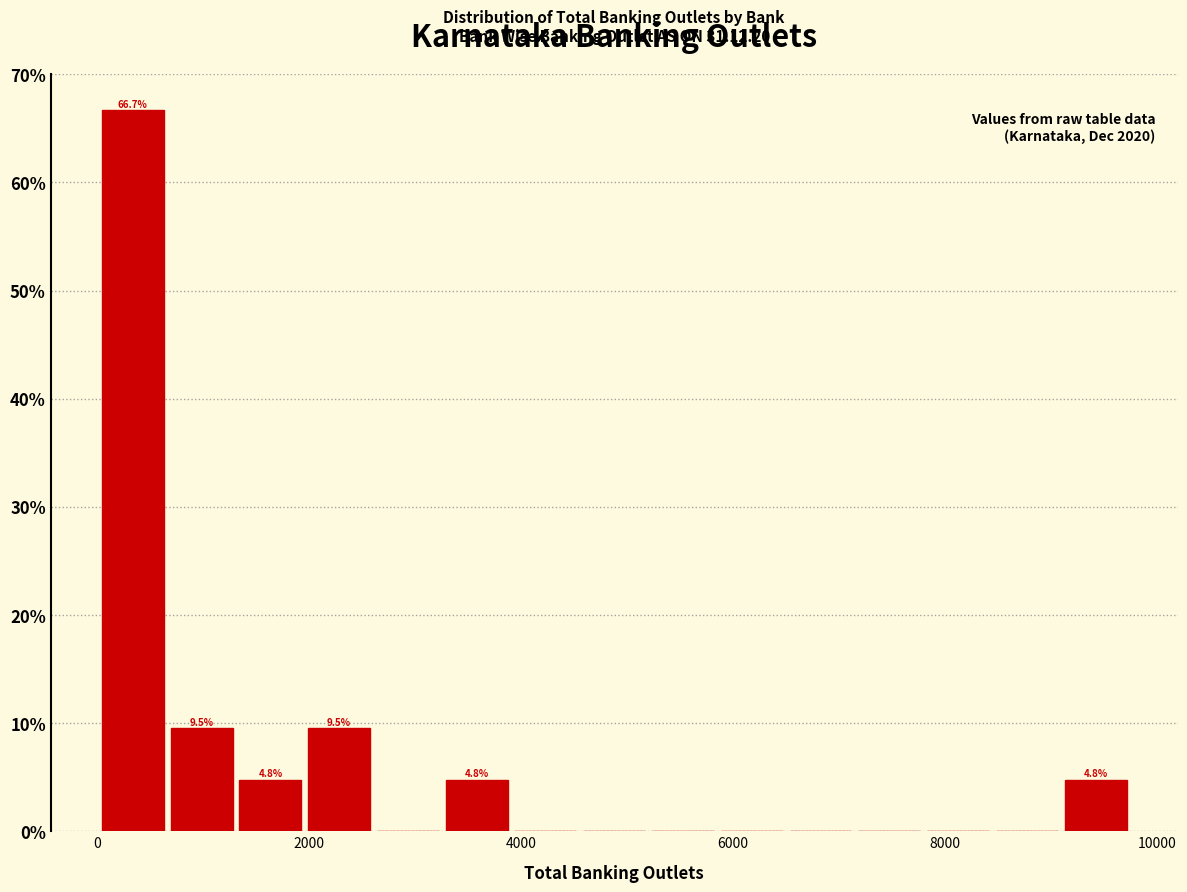

Read against the x-axis, roughly where is the centre of the tallest bar?

400